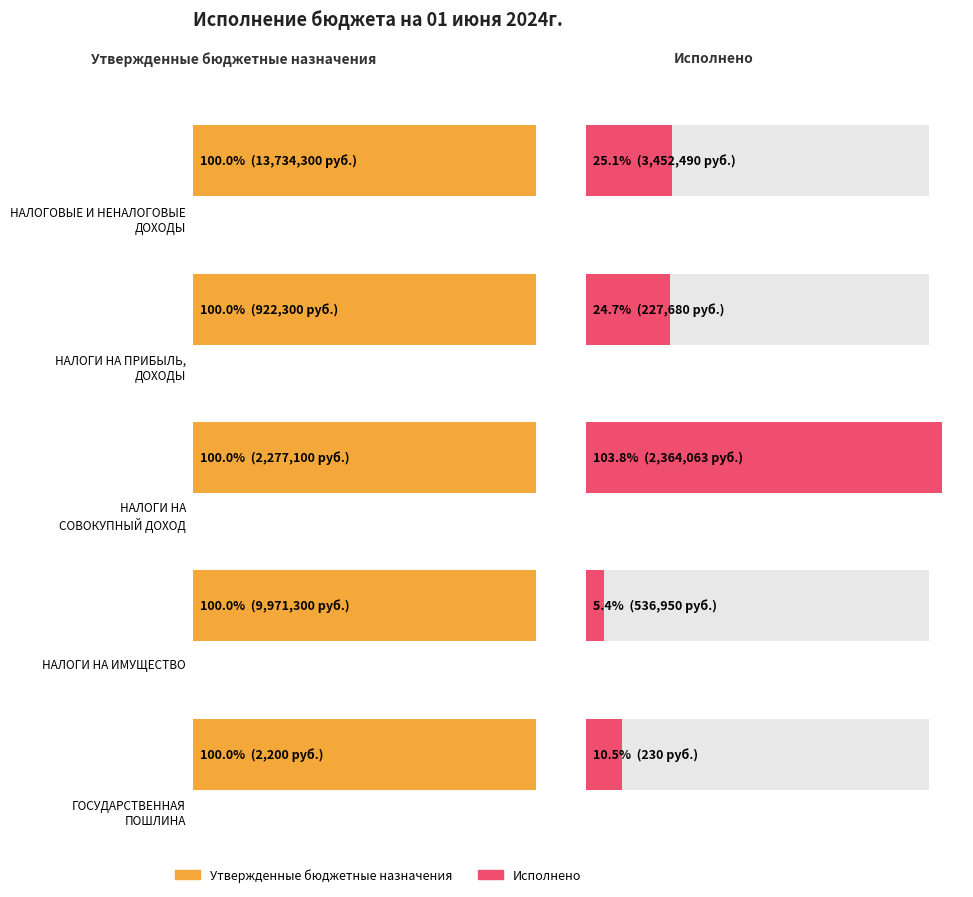

What is the sum of the Утвержденные бюджетные назначения values at НАЛОГОВЫЕ И НЕНАЛОГОВЫЕ ДОХОДЫ and НАЛОГИ НА СОВОКУПНЫЙ ДОХОД?

16011400.0